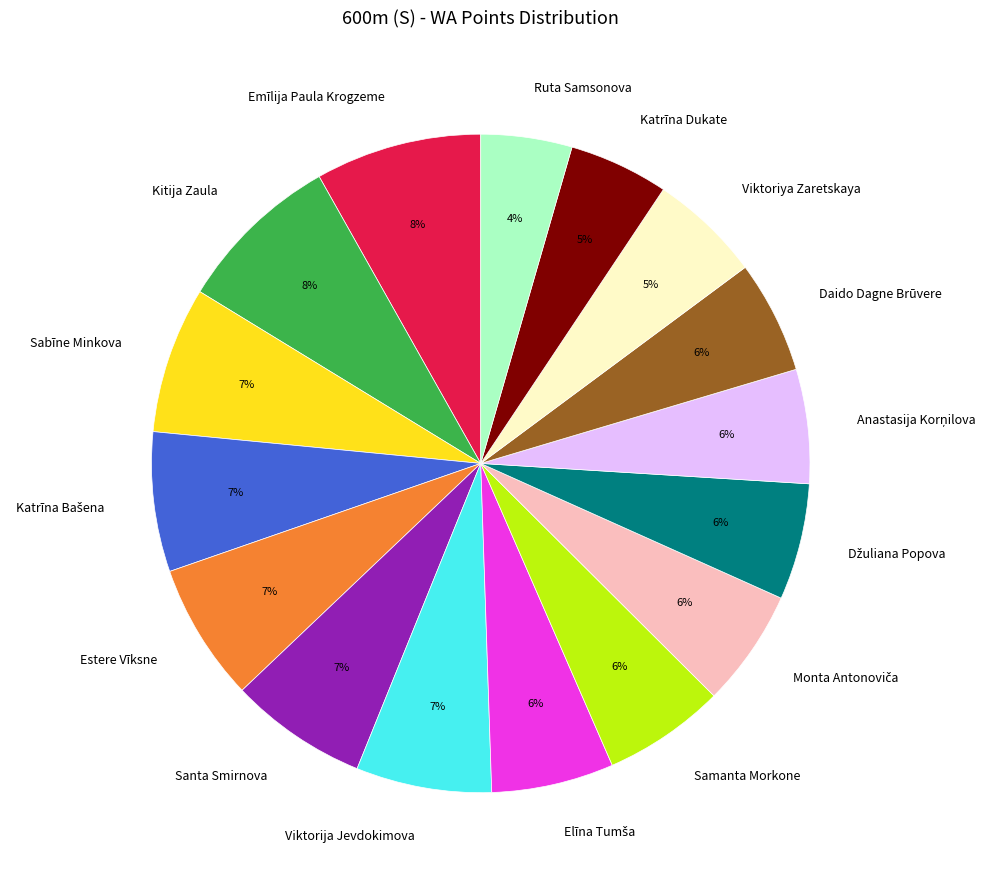

How many slices are in this pie chart?

16